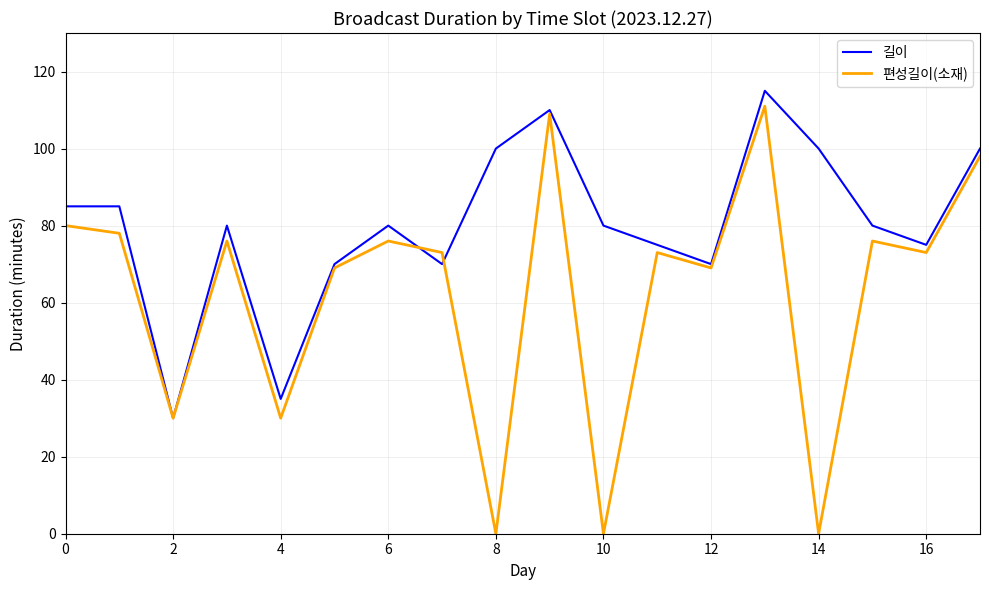

List the series in order of their peak value, highest first.

길이, 편성길이(소재)